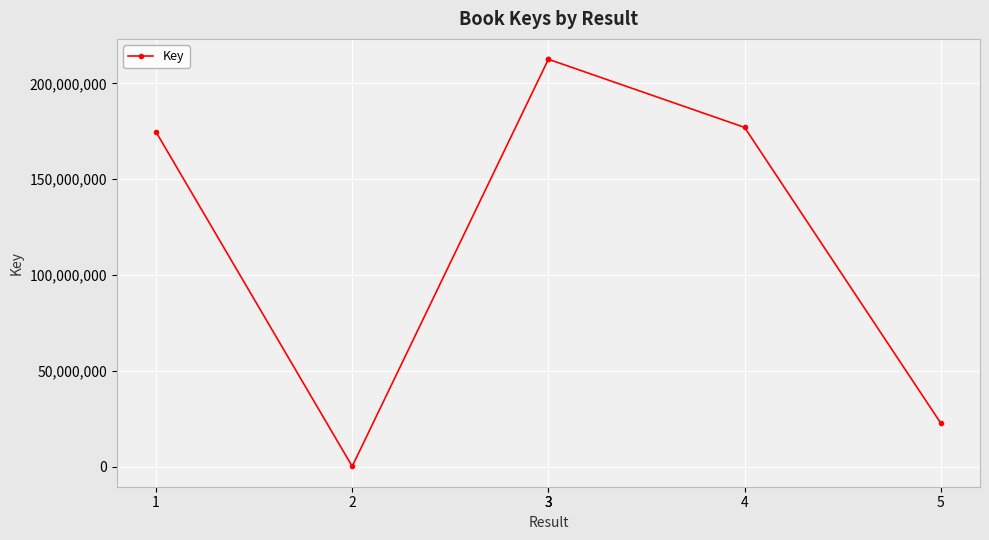

What is the difference between the values at 2 and 4?

176884199